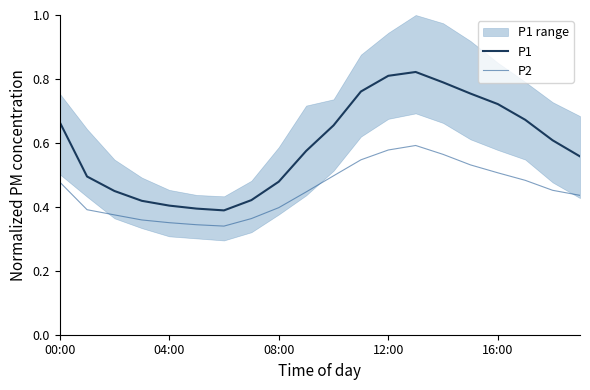

What is the value of the P2 point at the 5th from the left?

0.4